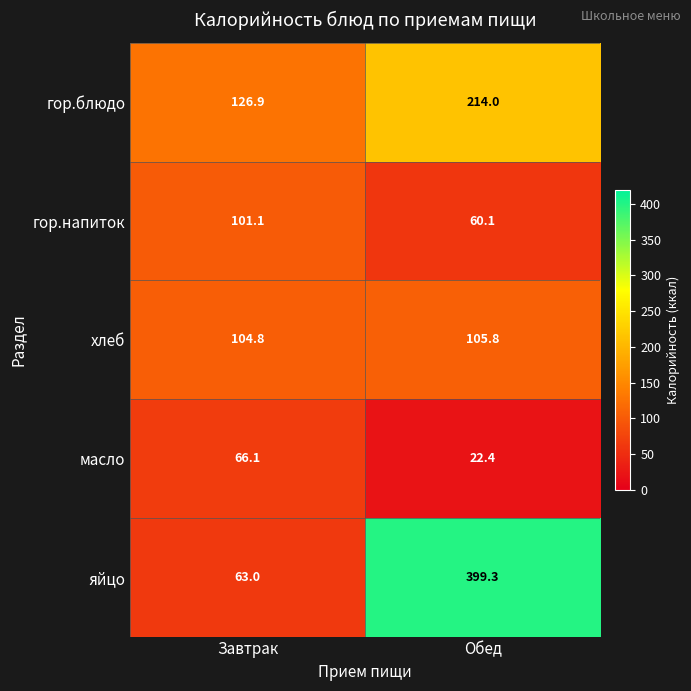

What is the difference between the maximum and minimum values in the хлеб series?

1.0